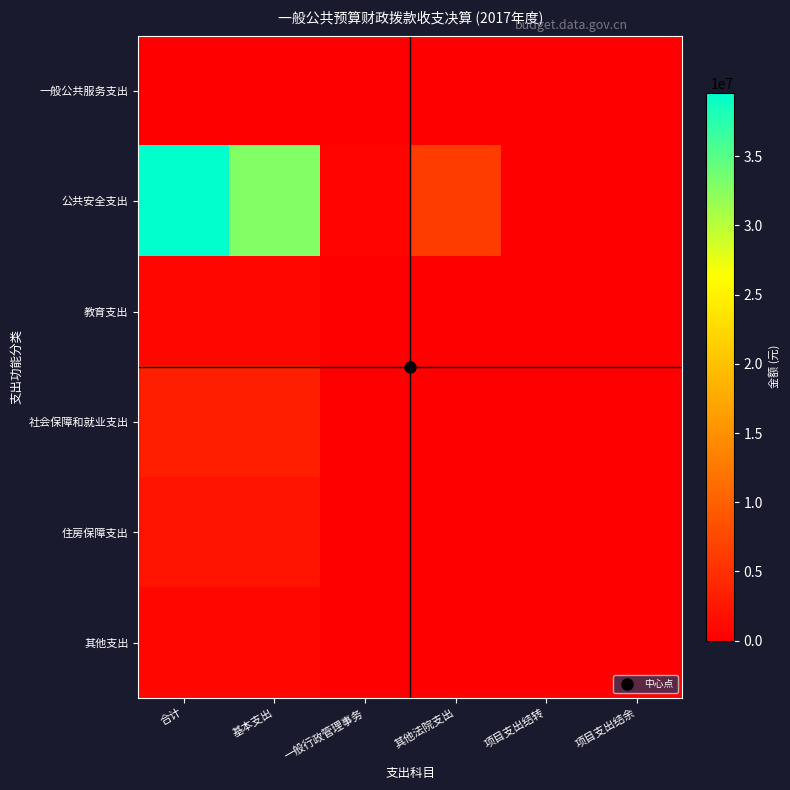

Reading right to left, what are all the values shown in this chart?

一般公共服务支出: 项目支出结余=0.0	项目支出结转=0.0	其他法院支出=0.0	一般行政管理事务=0.0	基本支出=0.0	合计=8400.0
公共安全支出: 项目支出结余=0.0	项目支出结转=0.0	其他法院支出=6210000.0	一般行政管理事务=526415.7	基本支出=32837629.9	合计=39574045.6
教育支出: 项目支出结余=0.0	项目支出结转=0.0	其他法院支出=0.0	一般行政管理事务=0.0	基本支出=790400.0	合计=790400.0
社会保障和就业支出: 项目支出结余=0.0	项目支出结转=0.0	其他法院支出=0.0	一般行政管理事务=0.0	基本支出=3323069.1	合计=3323069.1
住房保障支出: 项目支出结余=0.0	项目支出结转=0.0	其他法院支出=0.0	一般行政管理事务=0.0	基本支出=2135973.5	合计=2135973.5
其他支出: 项目支出结余=0.0	项目支出结转=0.0	其他法院支出=0.0	一般行政管理事务=0.0	基本支出=660800.0	合计=660800.0